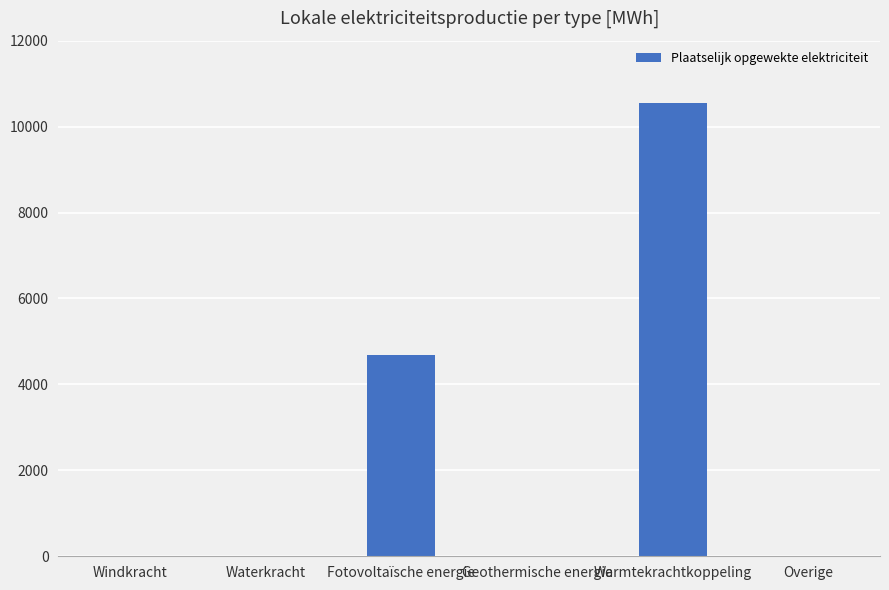

Reading right to left, list all the values displayed in this chart.

0.0	10552.5	0.0	4695.4	0.0	0.0